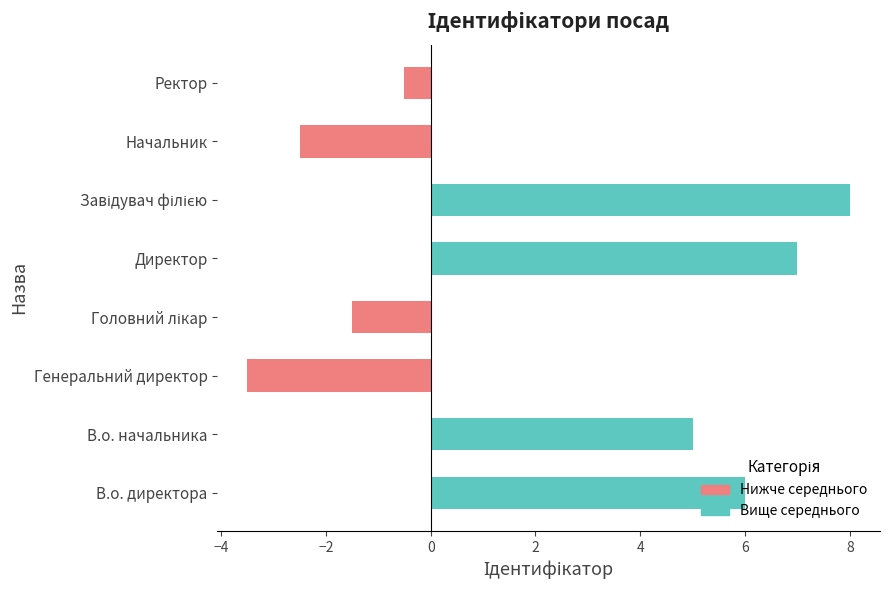

The value of Нижче середнього at Генеральний директор is -2.3. True or false?

False